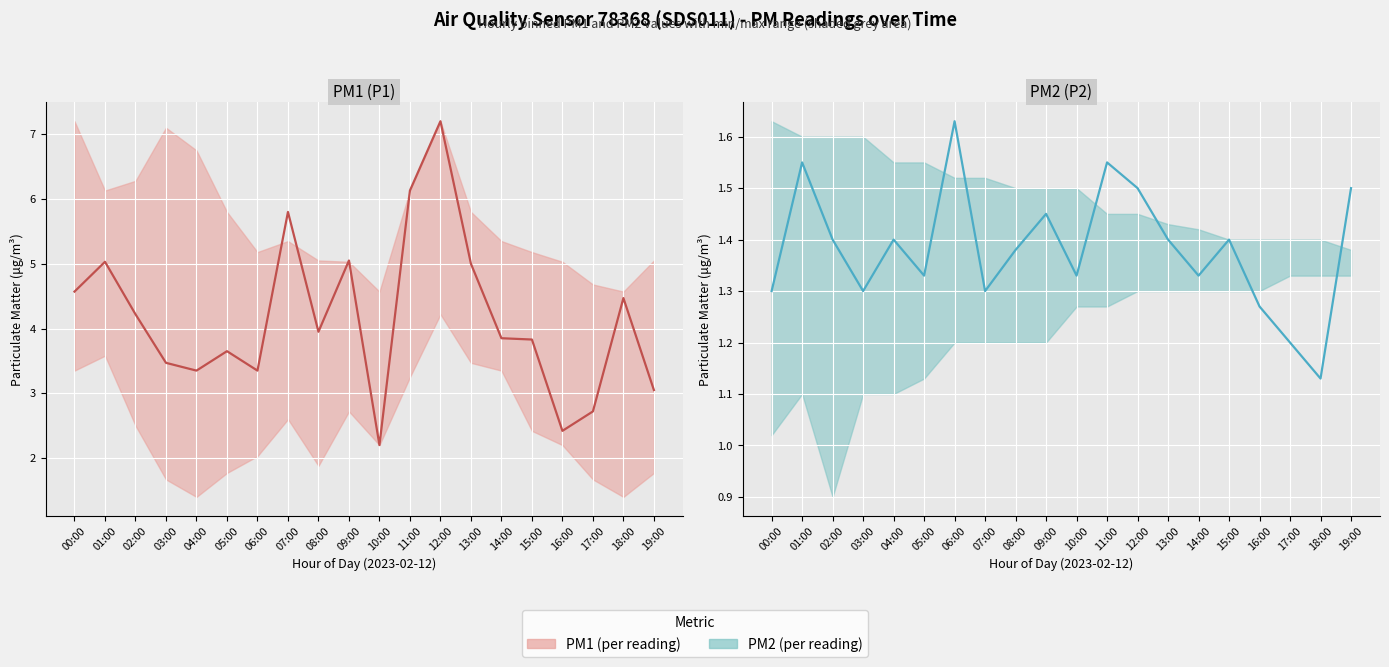

How many data points does each series have?

20